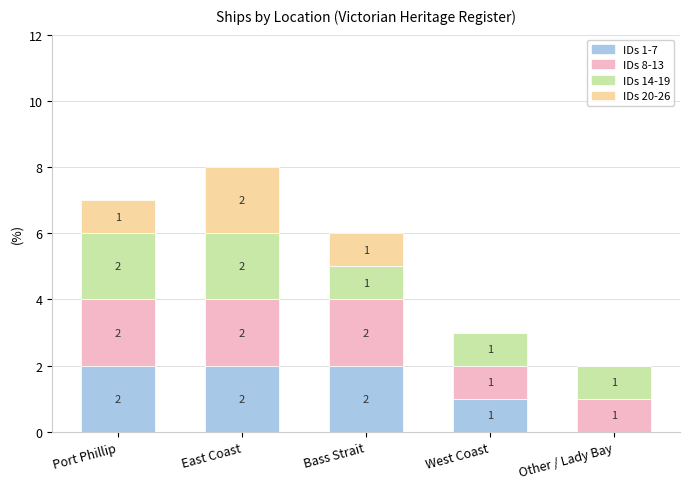

Where is IDs 1-7 nearest to the value 1?

West Coast